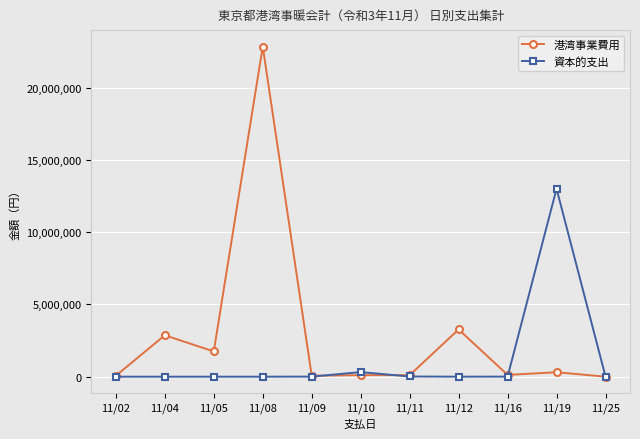

Is it true that 資本的支出 equals 0 at 11/12?

True